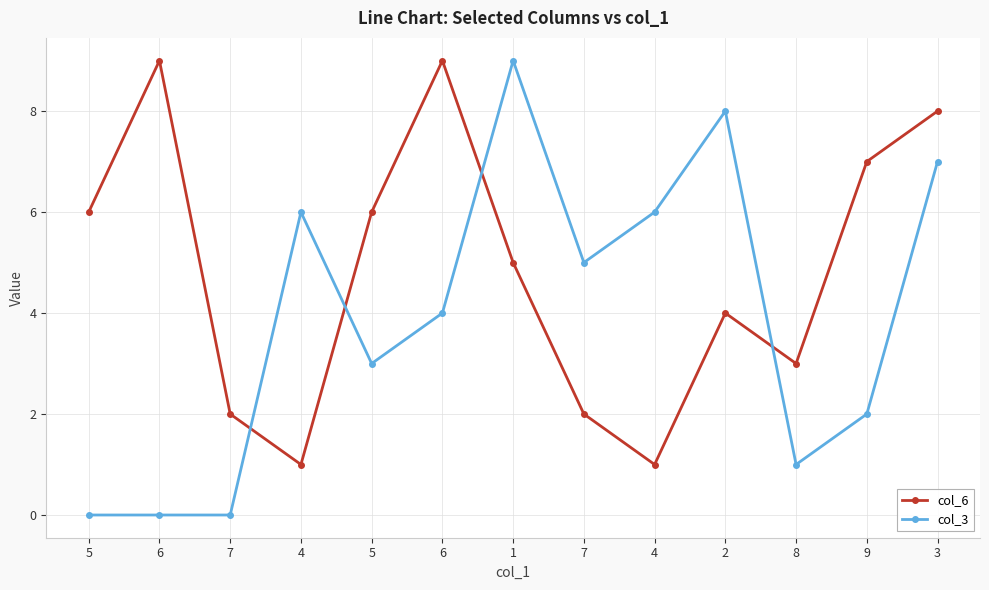

What are all the series names shown in the legend?

col_6, col_3